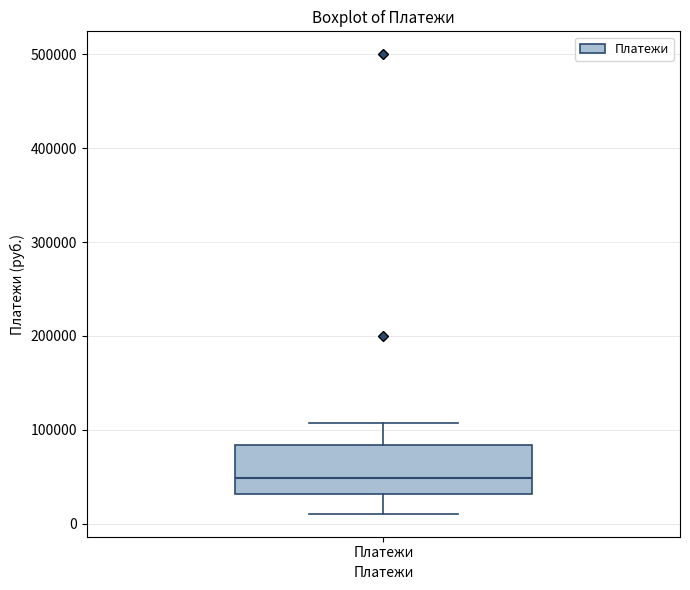

Where is the upper edge of the box for Платежи on the y-axis? The values are not printed on the chart, so give them approximately, as read against the axis.

80000